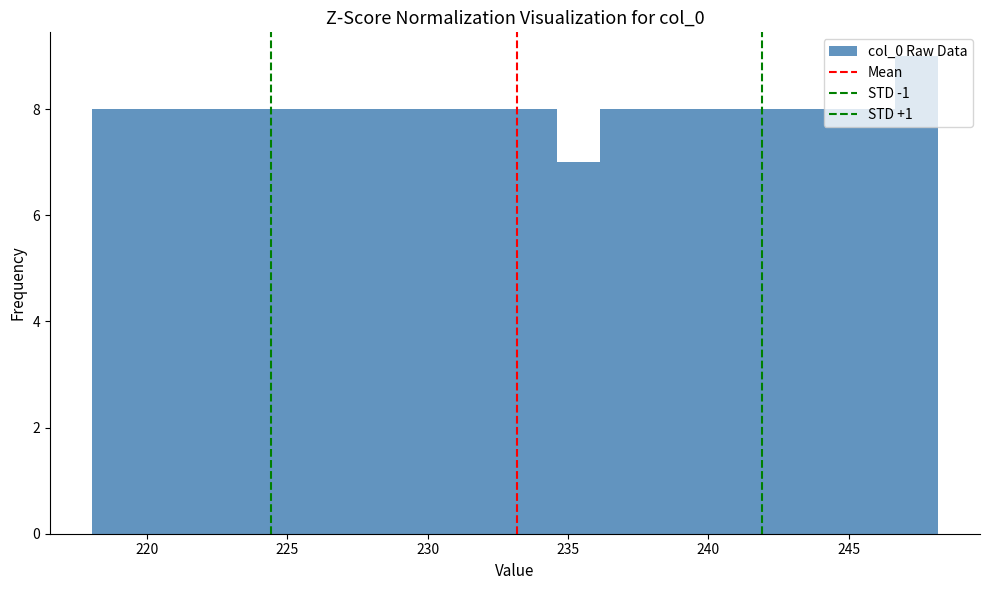

Read against the x-axis, roughly where is the centre of the tallest bar?

247.5